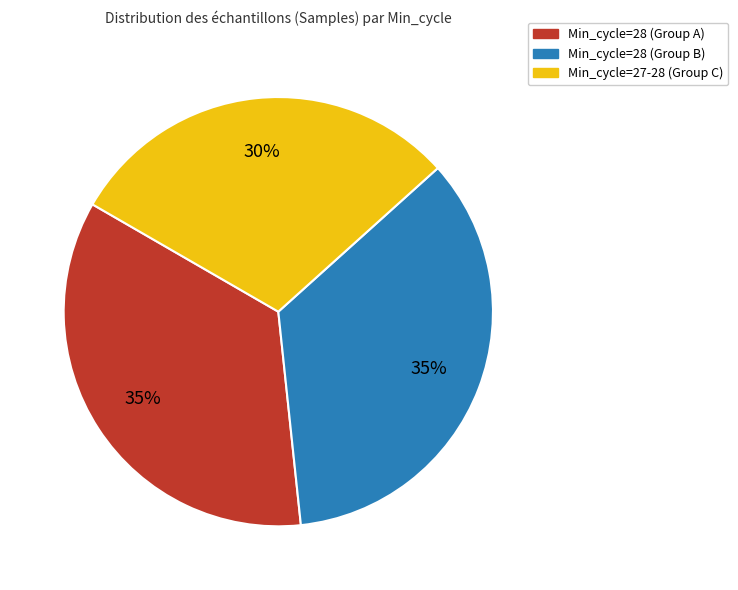

Do Min_cycle=28 (Group A) and Min_cycle=28 (Group B) together represent more than half of the pie?

Yes